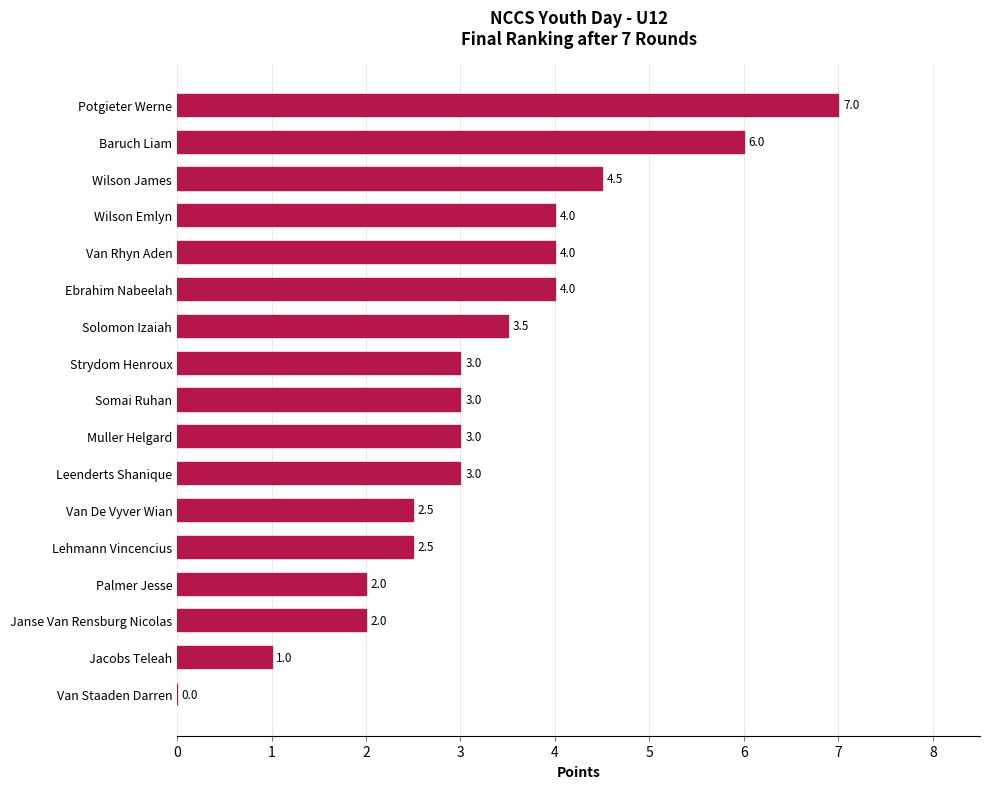

What is the ratio of the value at Van Rhyn Aden to the value at Palmer Jesse?

2.0